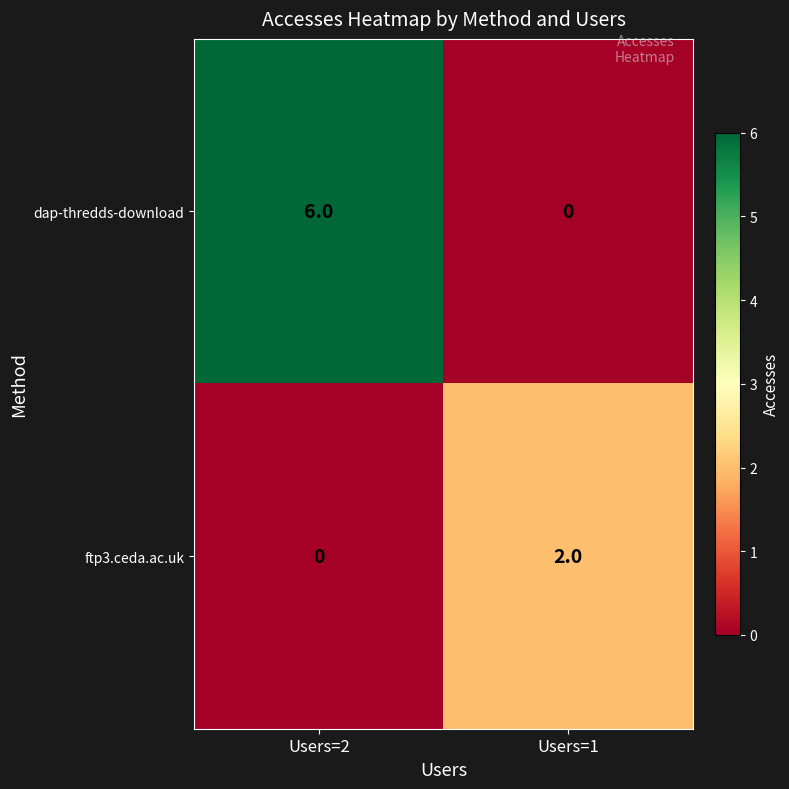

Between Users=2 and Users=1, which series saw the biggest shift?

dap-thredds-download